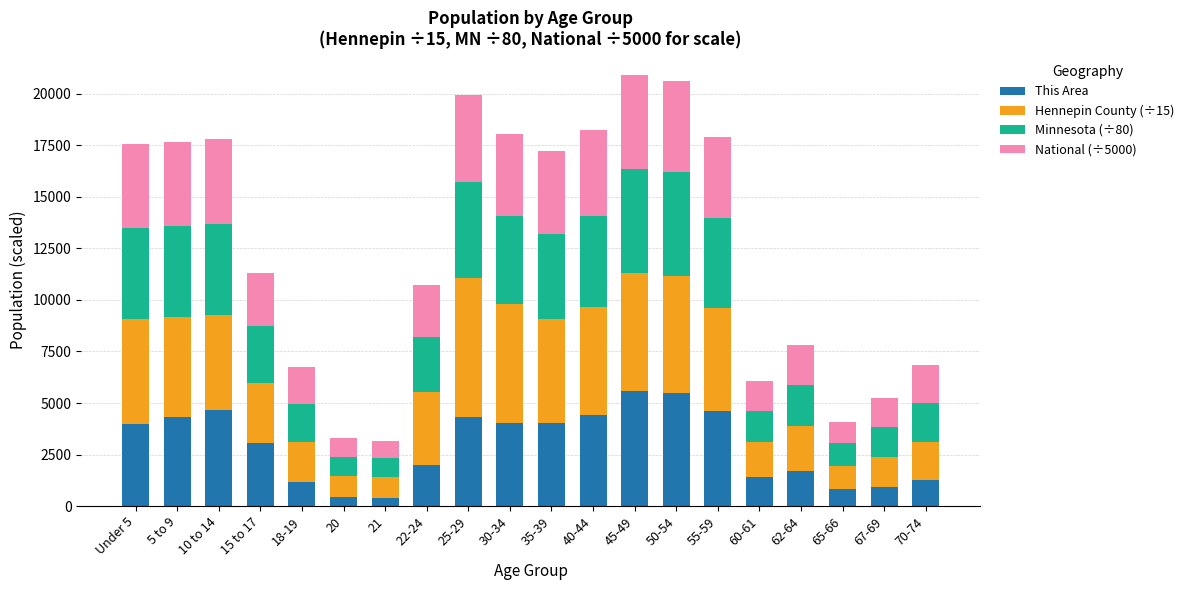

What is the total value across all series at 60-61?

6049.3